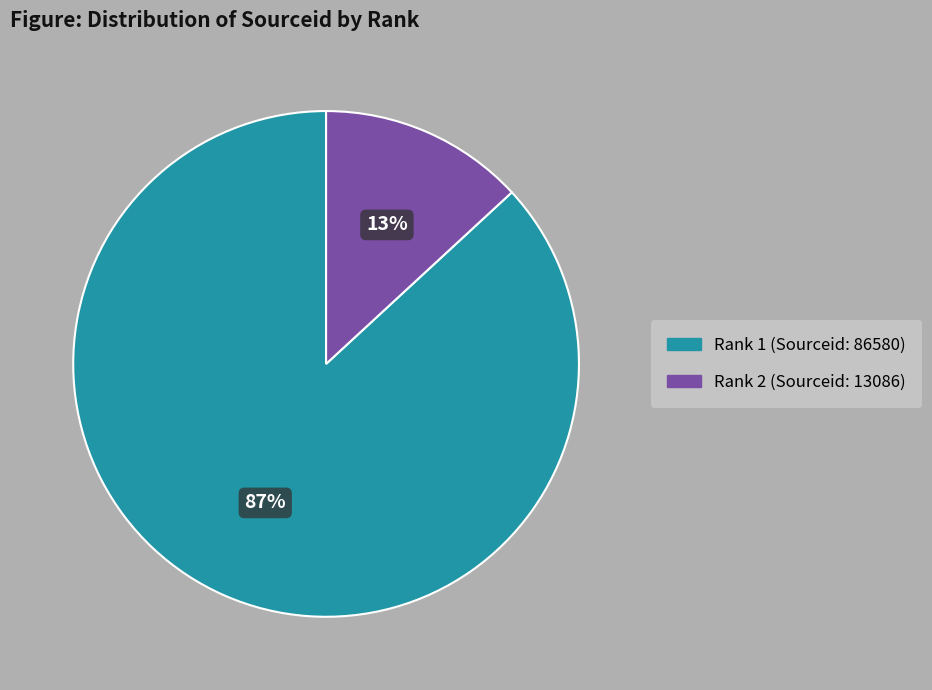

What percentage is the Rank 2 (Sourceid: 13086) slice, to the nearest percent?

13%